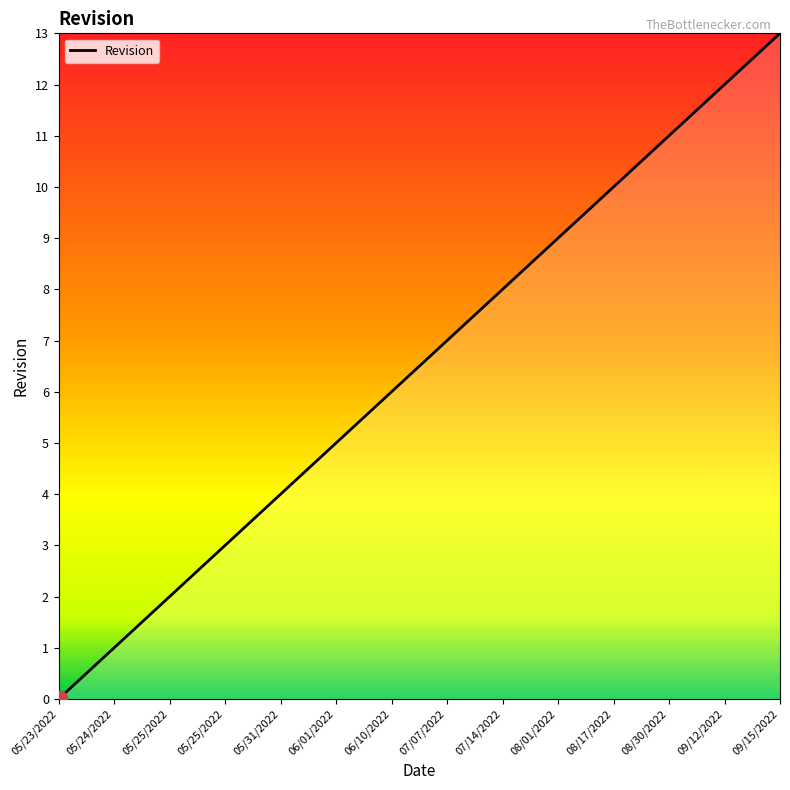

What is the label of the 13th point from the left?

09/12/2022